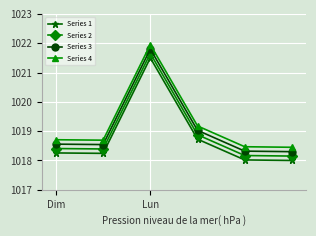

True or false: Series 2 and Series 4 intersect in this chart.

False